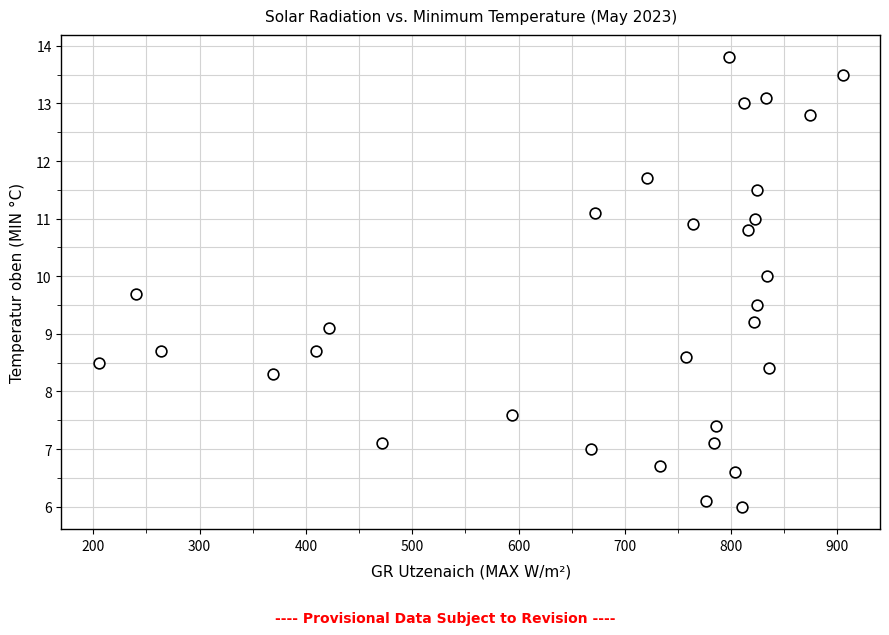

What Y value in the scatter plot is closest to 9?

9.1